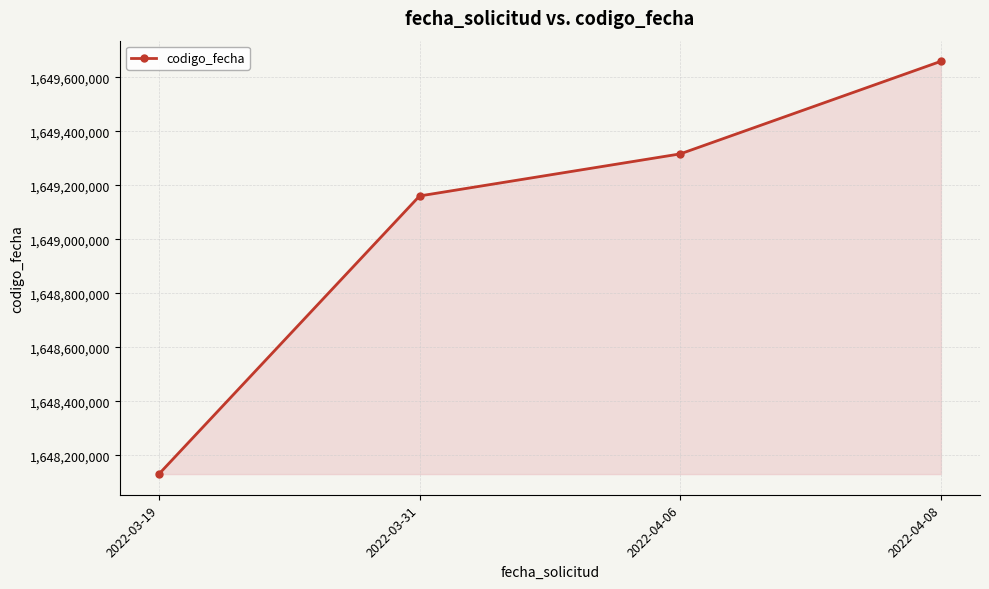

What value does the data have at 2022-04-06, to the nearest 10?

1649317000